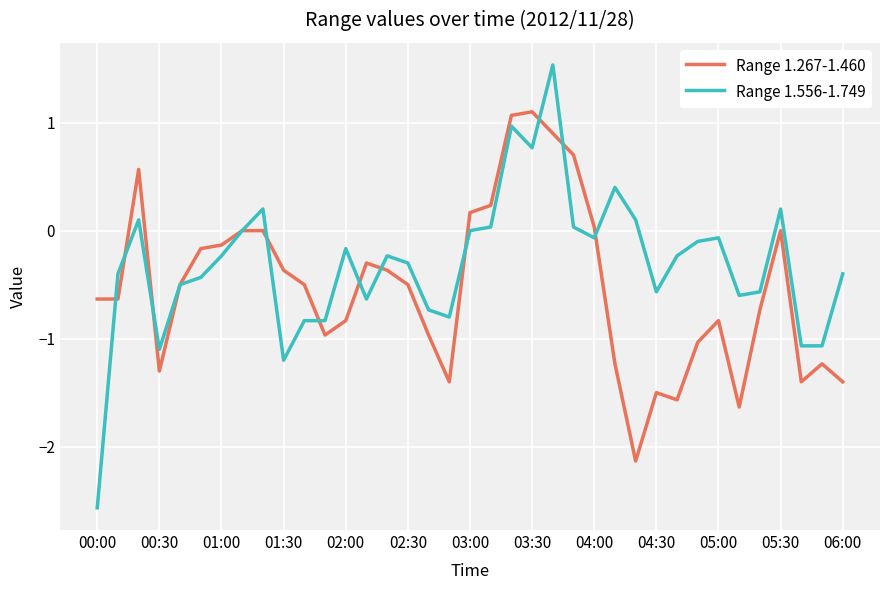

True or false: Range 1.267-1.460 has more than 2 points higher than both neighbors.

True